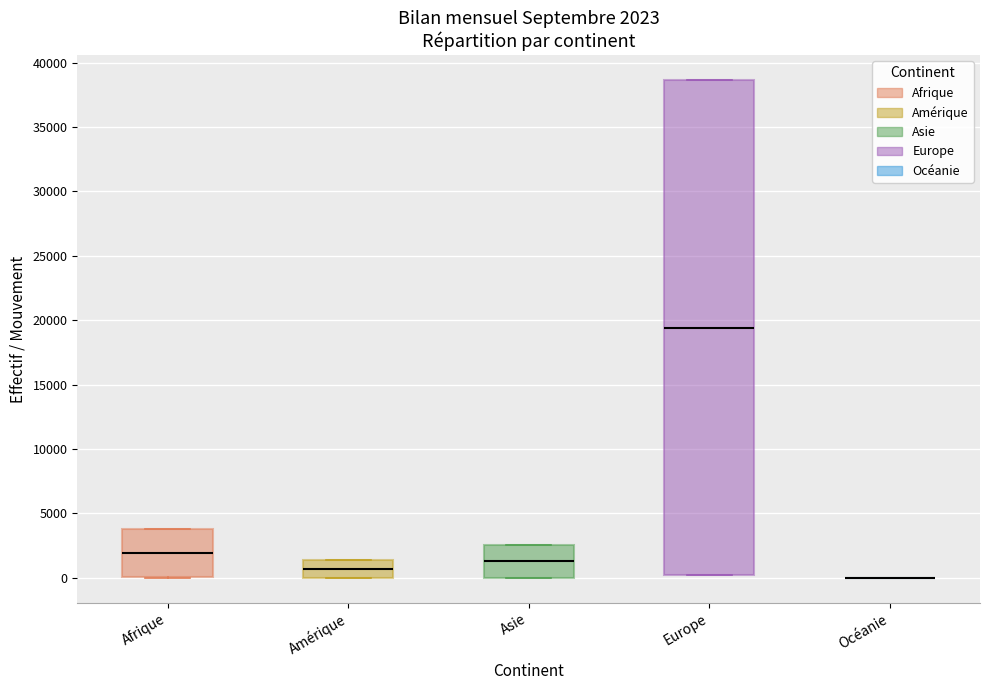

Which box is the tallest, from its lower edge to its upper edge?

Europe